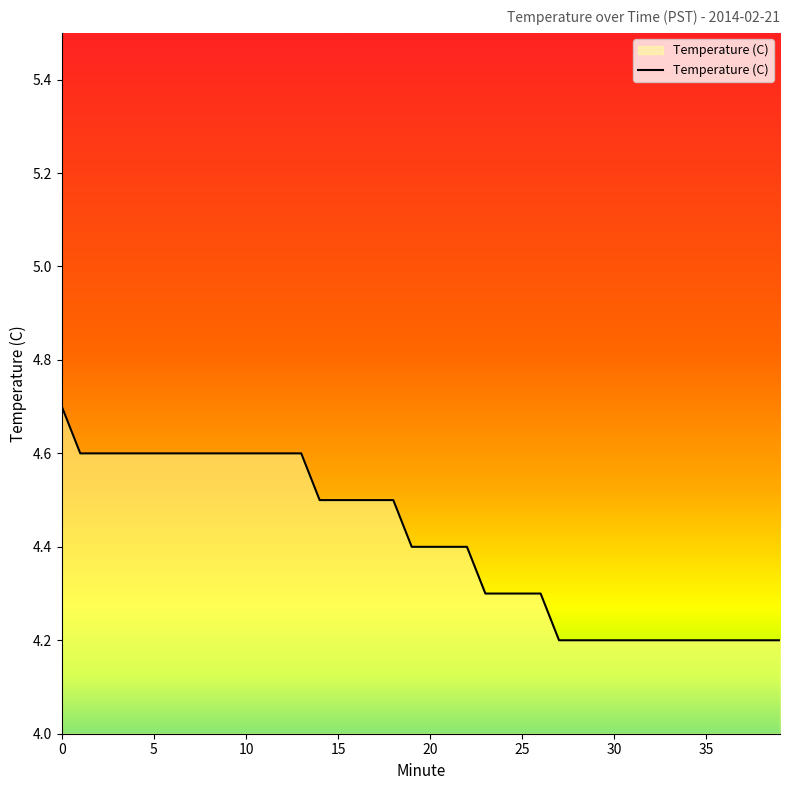

Count the number of data series in this chart.

1